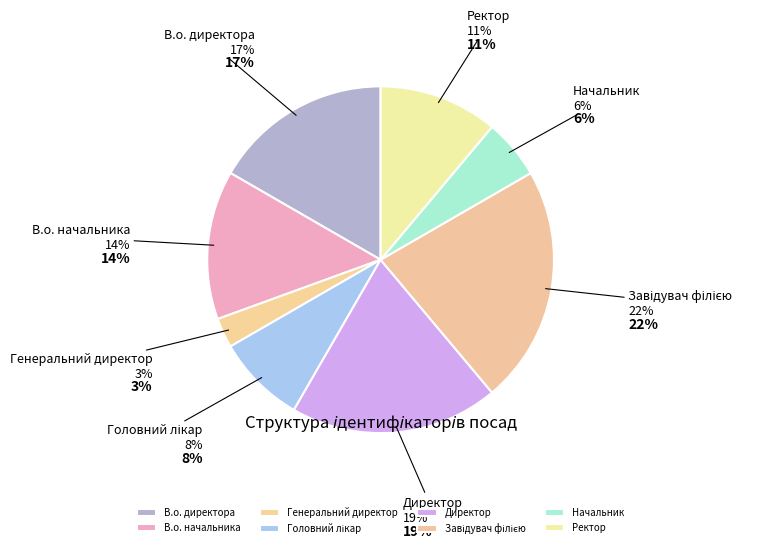

Between Ректор and Генеральний директор, which is larger?

Ректор